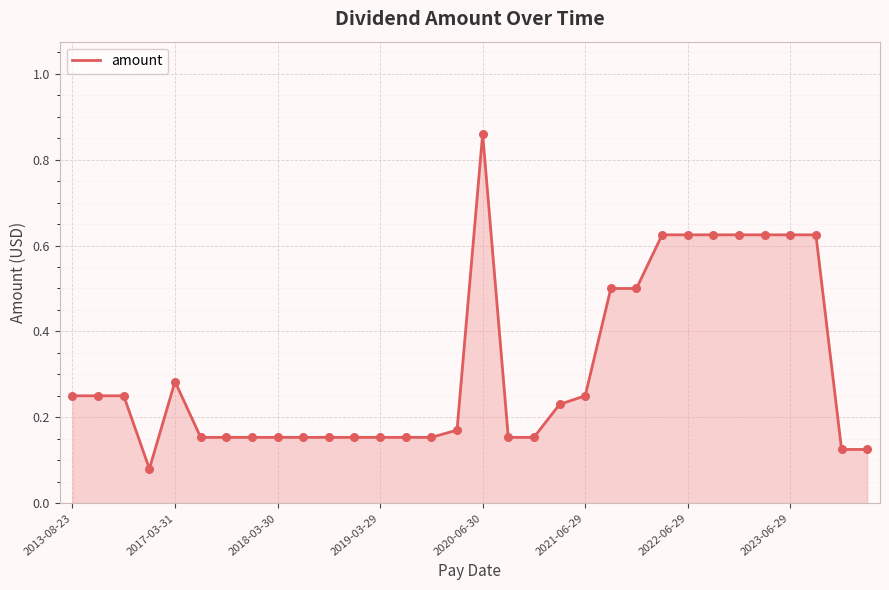

What is the difference between the maximum and minimum values?

0.8